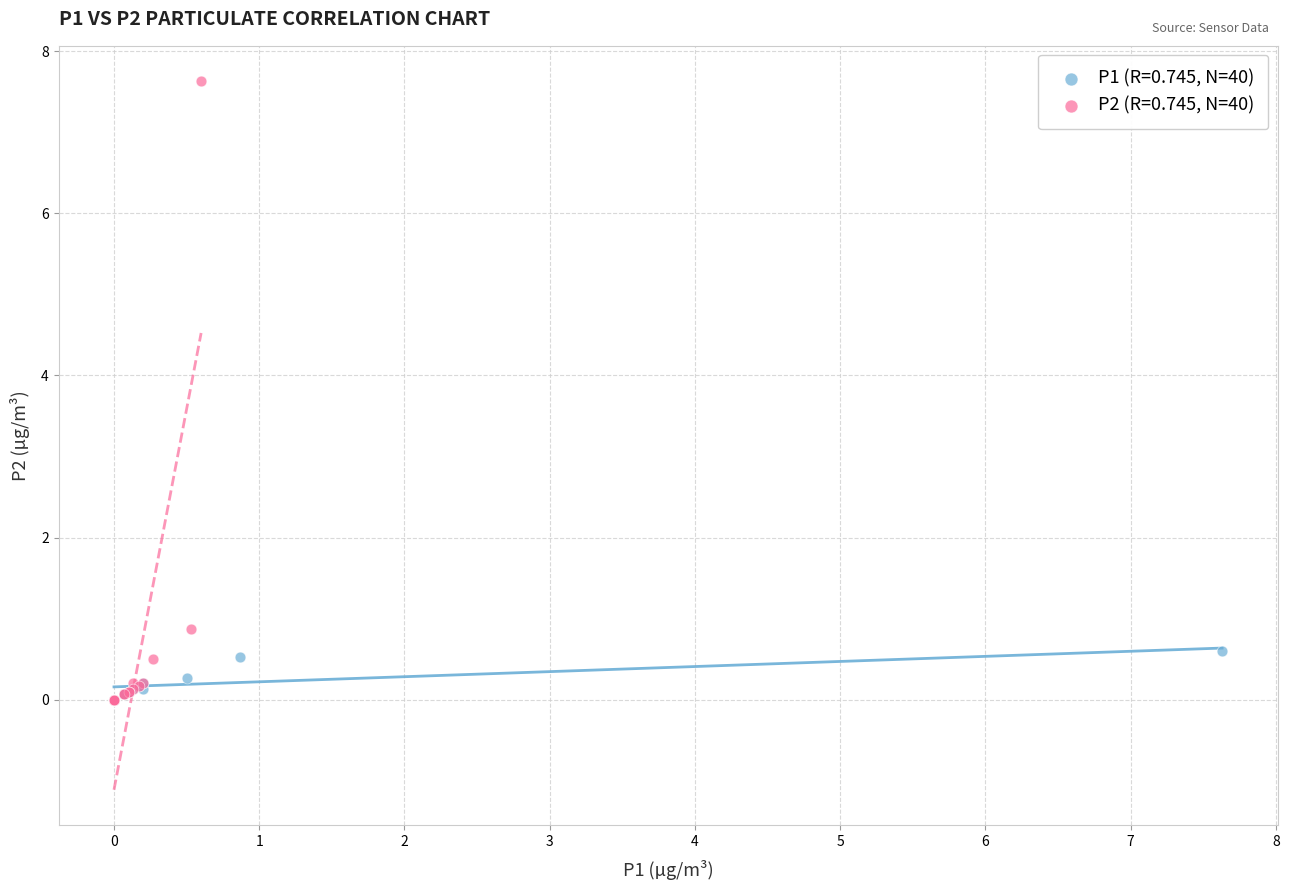

Which series reaches the maximum Y coordinate?

P2 (R=0.745, N=40)